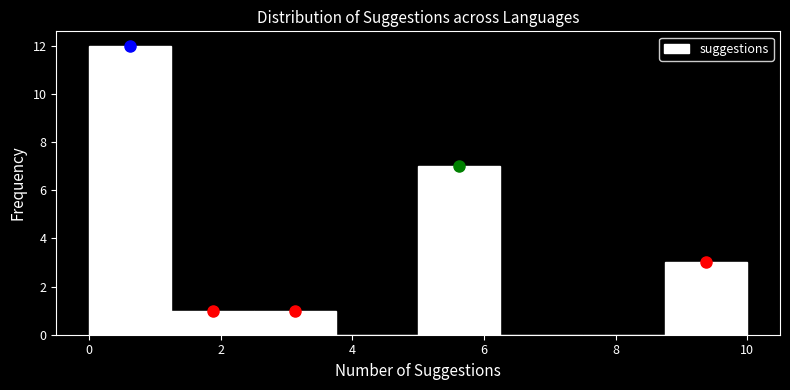

What is the height of the bar covering 2.50 to 3.75 on the x-axis? Neither the bar edges nor the heights are printed on the chart, so give them approximately, as read against the axes.

1